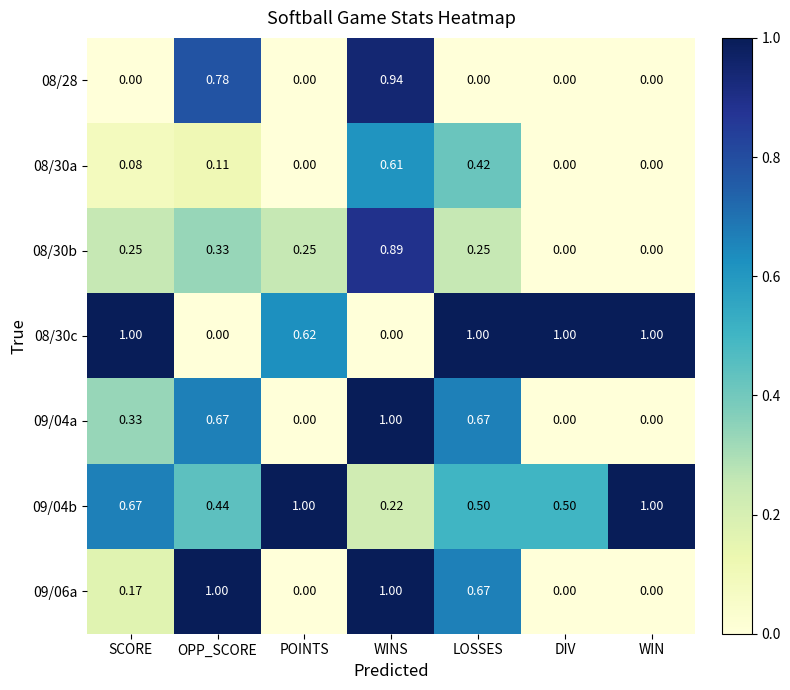

What is the total value across all series at SCORE?

2.5